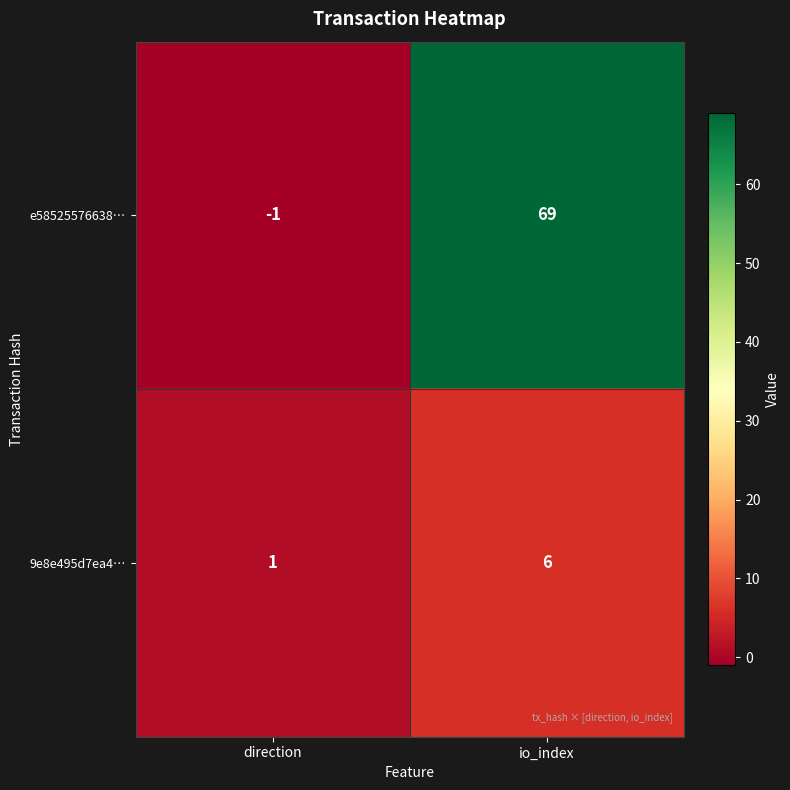

Rank the series by their average value, from highest to lowest.

e58525576638…, 9e8e495d7ea4…